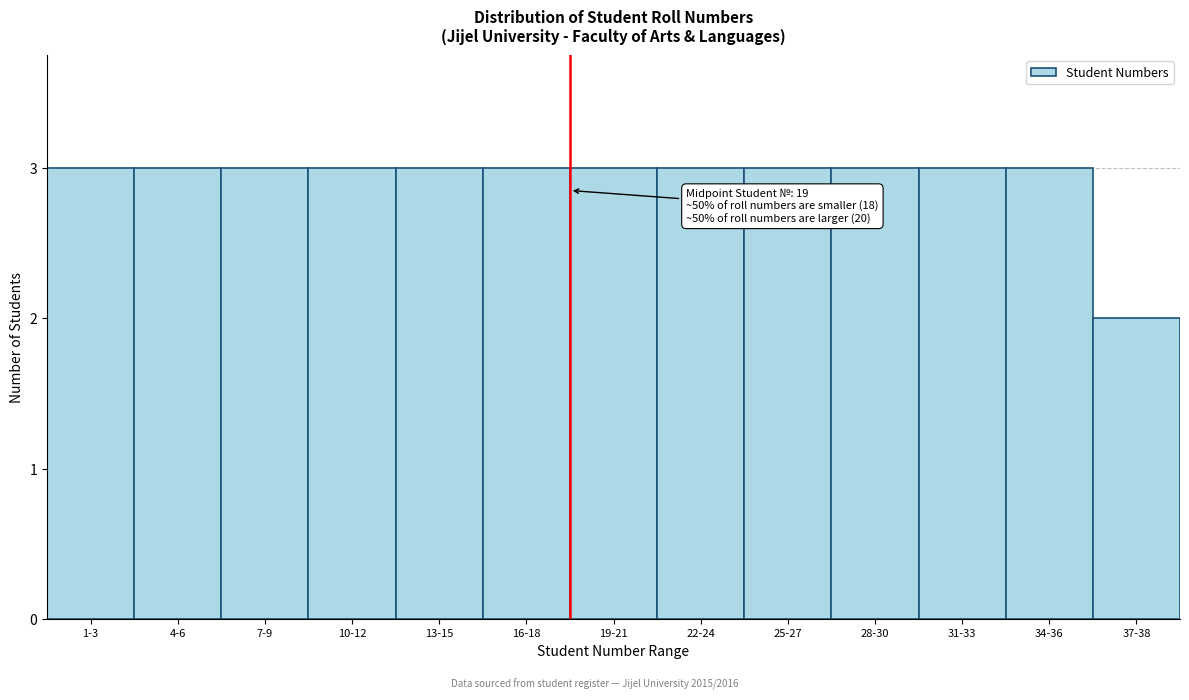

Reading left to right, extract all data points from this chart.

1-3=3	4-6=3	7-9=3	10-12=3	13-15=3	16-18=3	19-21=3	22-24=3	25-27=3	28-30=3	31-33=3	34-36=3	37-38=2